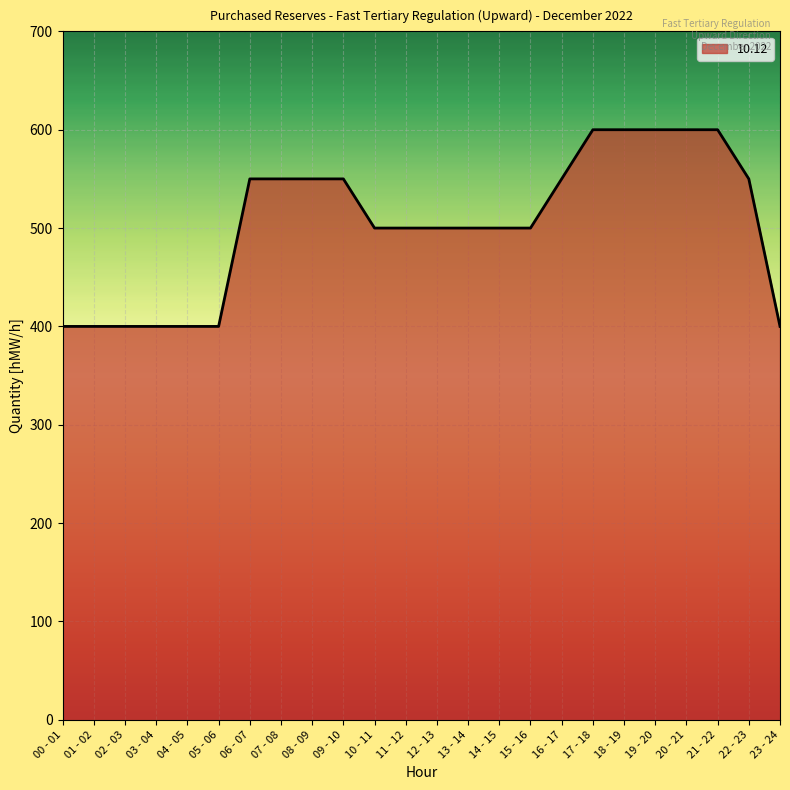

Reading left to right, what are all the values shown in this chart?

400	400	400	400	400	400	550	550	550	550	500	500	500	500	500	500	550	600	600	600	600	600	550	400